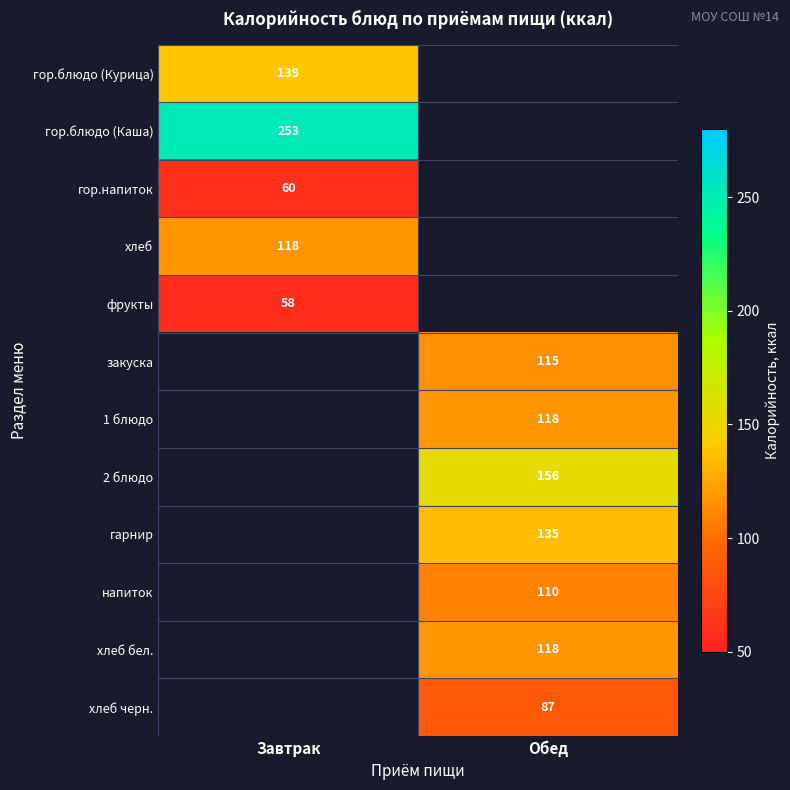

Which category has the highest value across all series?

Завтрак